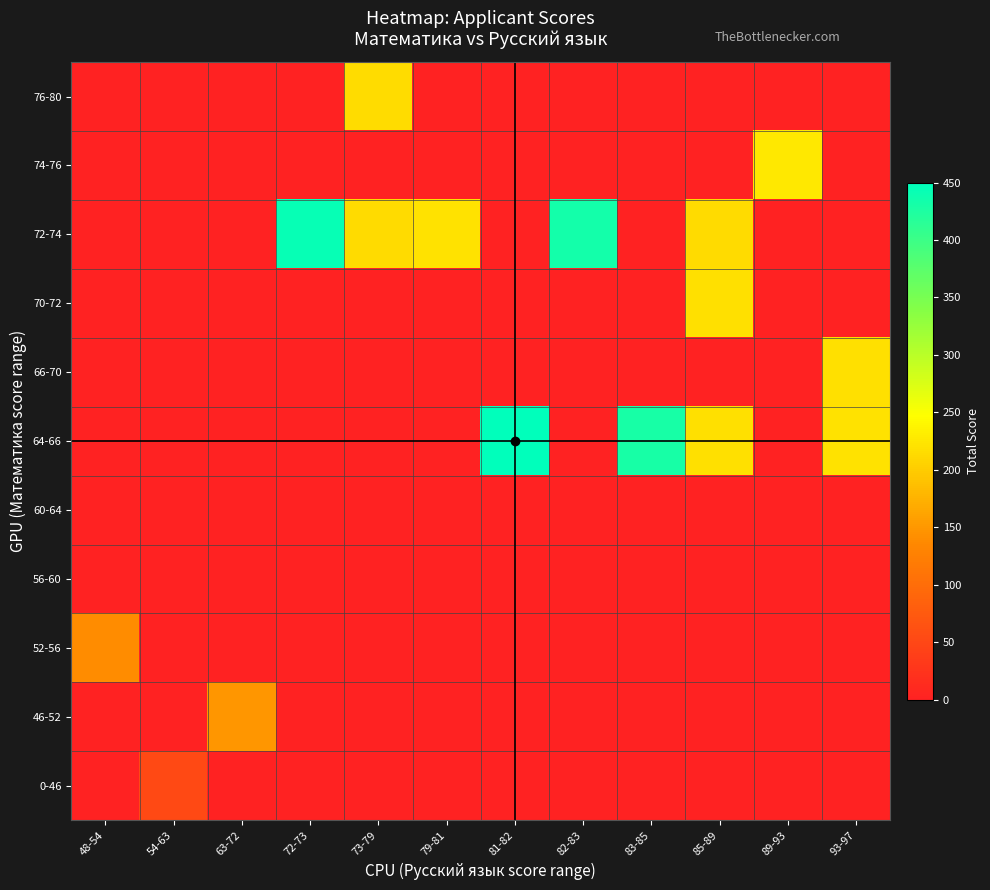

List the series in order of their peak value, highest first.

64-66, 72-74, 74-76, 70-72, 66-70, 76-80, 46-52, 52-56, 0-46, 56-60, 60-64